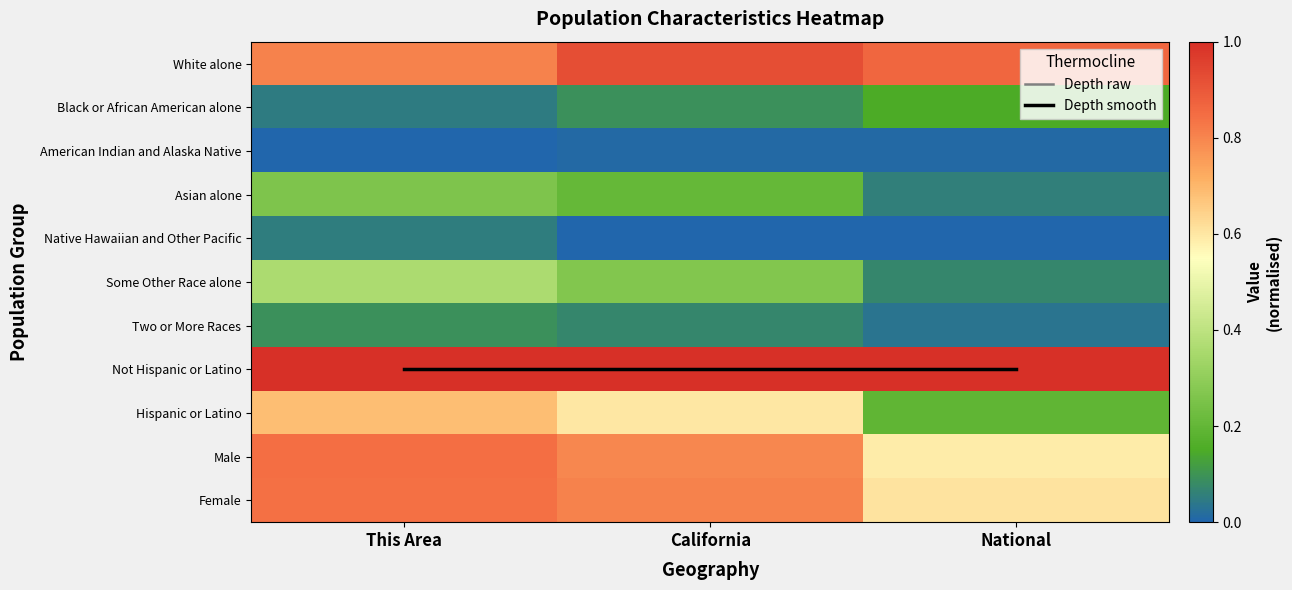

Which series changed the most between This Area and National?

Hispanic or Latino